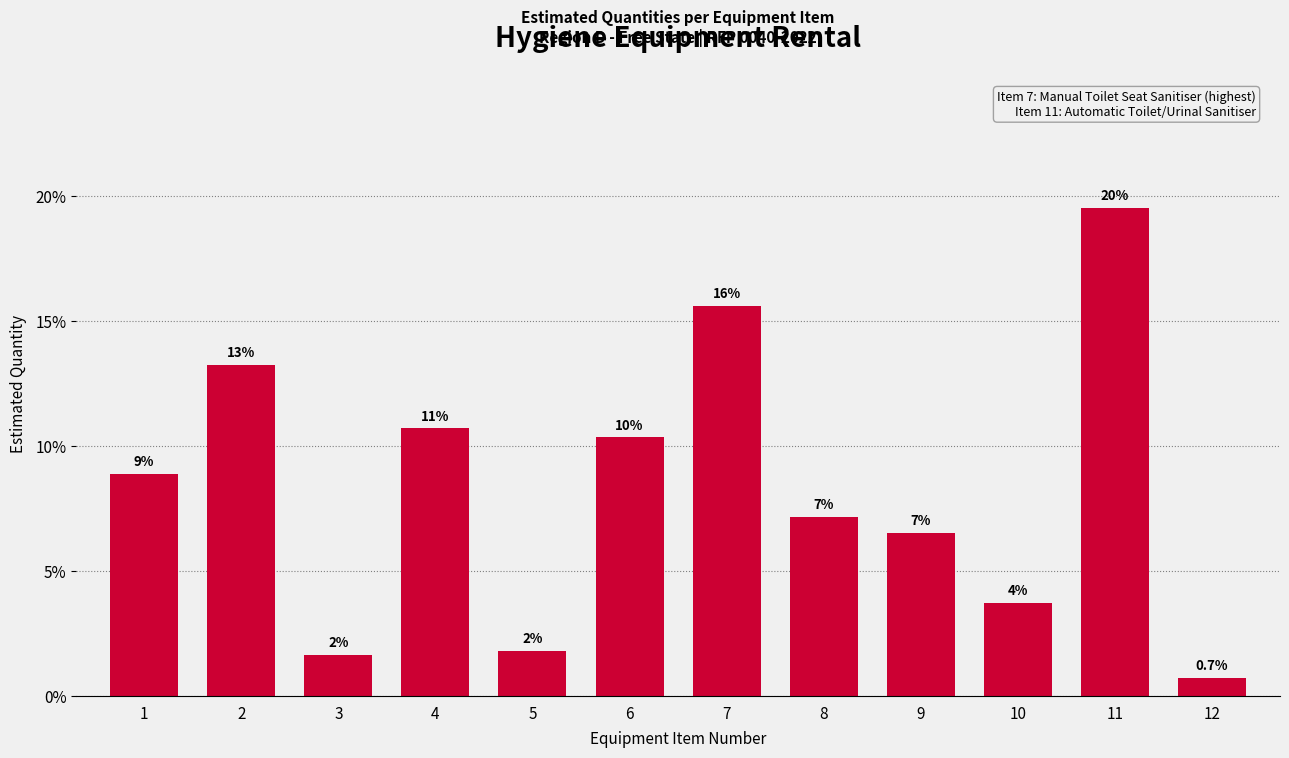

How many bars are there in total?

12